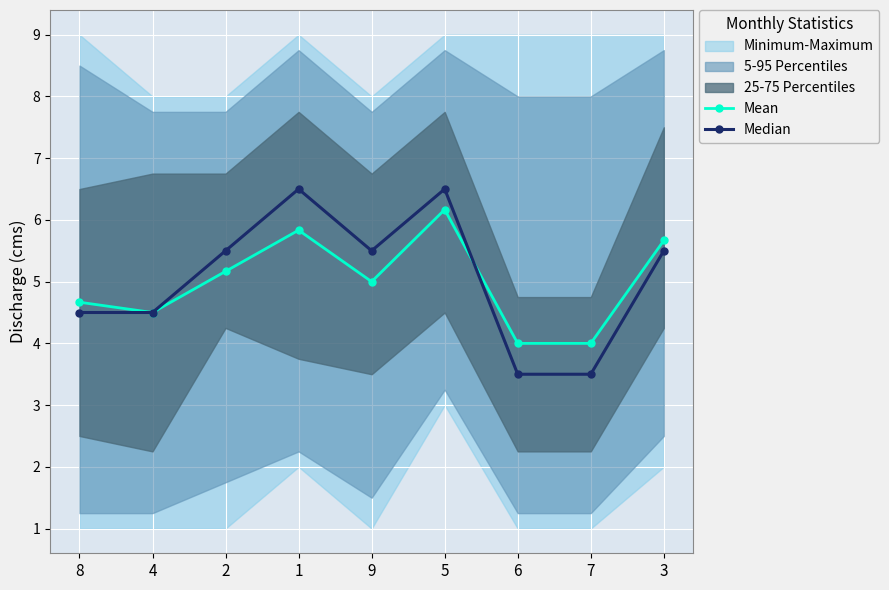

What position from the right is 6?

3